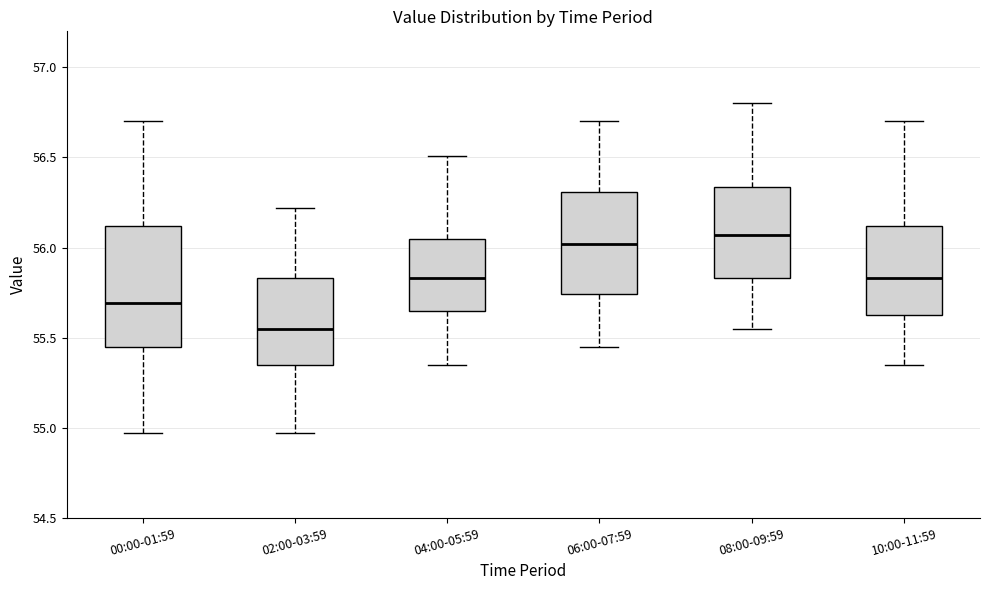

Reading left to right, read every box against the y-axis: the position of its median line, the range the box covers, and the ends of its whiskers. The values are not printed on the chart, so give them approximately, as read against the axis.

00:00-01:59: median 55.70, box 55.45 to 56.10, whiskers 54.95 to 56.70
02:00-03:59: median 55.55, box 55.35 to 55.85, whiskers 54.95 to 56.20
04:00-05:59: median 55.85, box 55.65 to 56.05, whiskers 55.35 to 56.50
06:00-07:59: median 56.00, box 55.75 to 56.30, whiskers 55.45 to 56.70
08:00-09:59: median 56.05, box 55.85 to 56.35, whiskers 55.55 to 56.80
10:00-11:59: median 55.85, box 55.65 to 56.10, whiskers 55.35 to 56.70